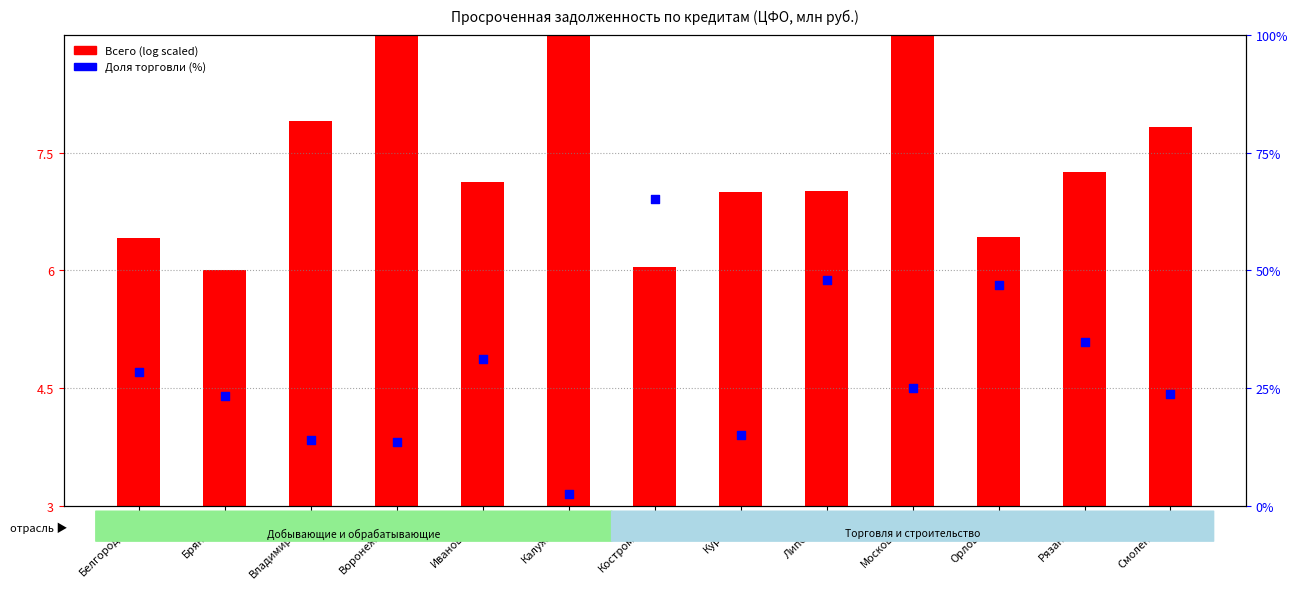

What is the total value across all series at Белгородская?

31.8